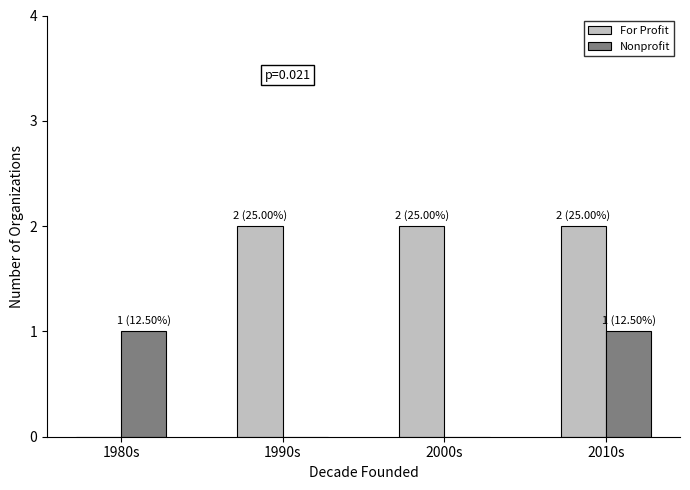

Between 1980s and 2000s, which series saw the biggest shift?

For Profit